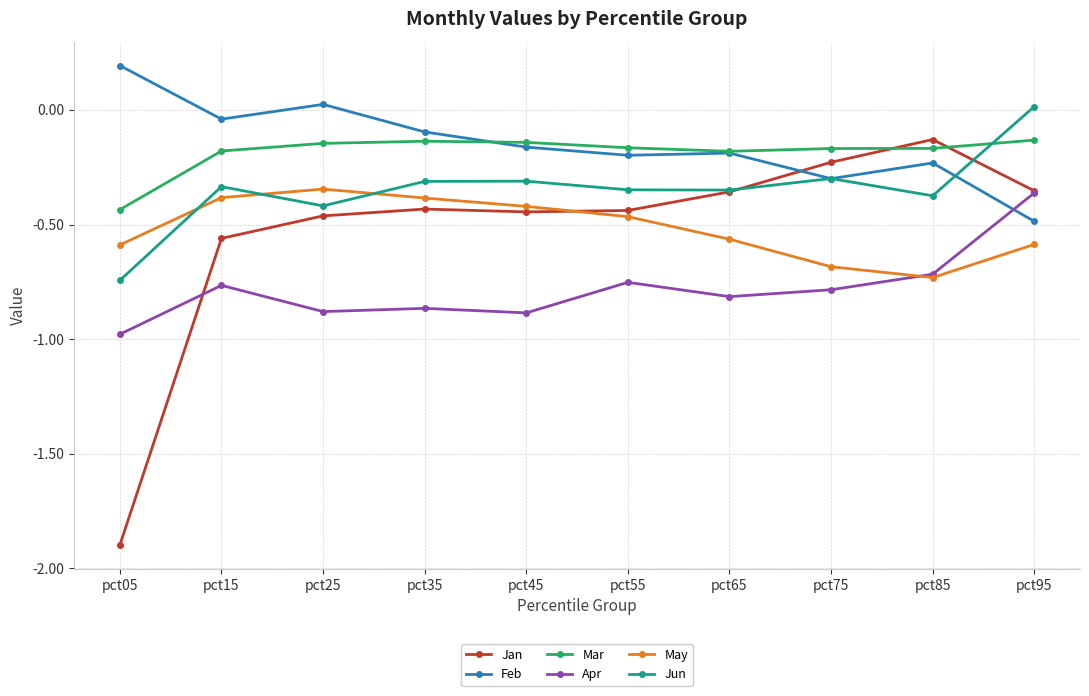

Which label corresponds to the largest value in the chart?

pct05